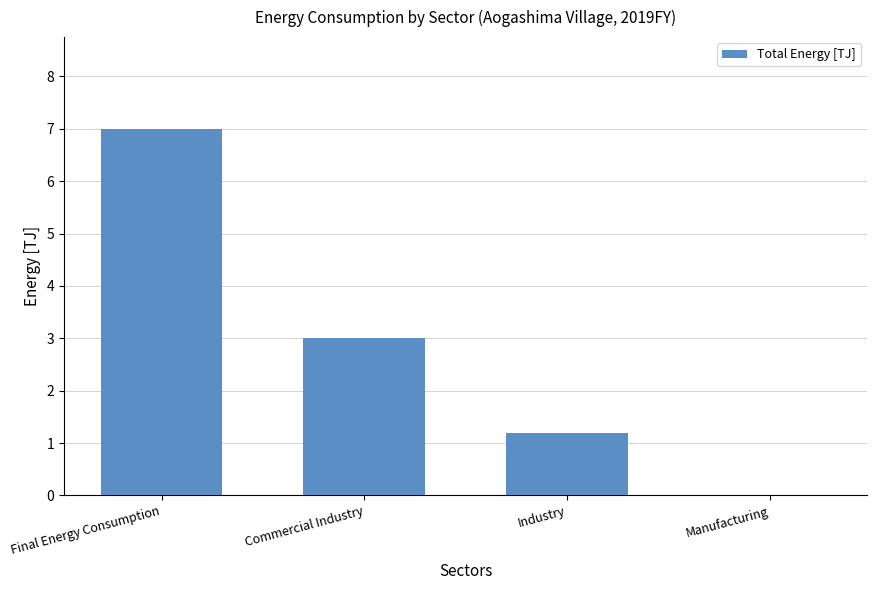

Reading left to right, extract all data points from this chart.

7.0	3.0	1.2	0.0